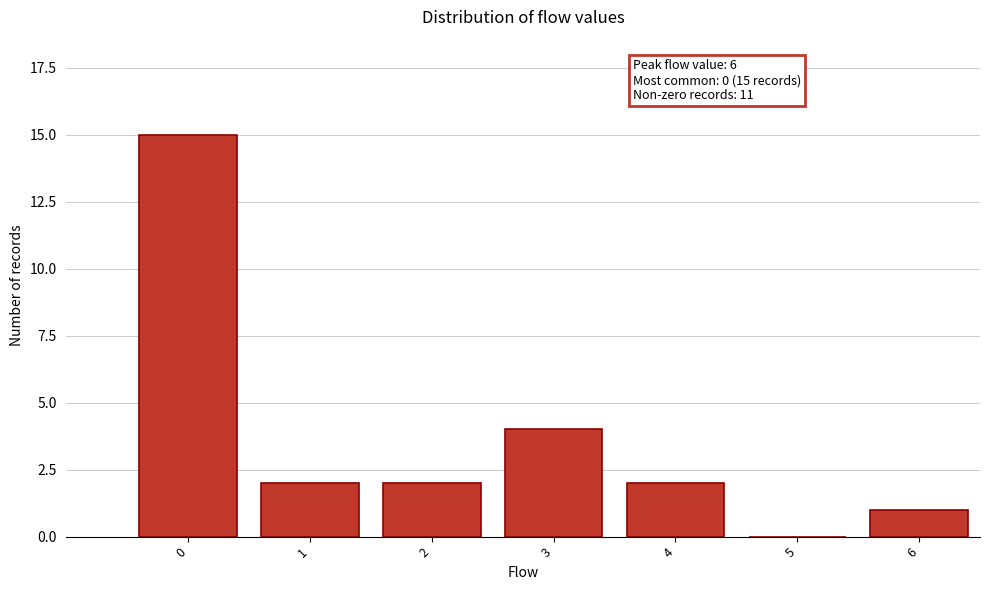

Reading left to right, what are all the values shown in this chart?

0=15	1=2	2=2	3=4	4=2	5=0	6=1